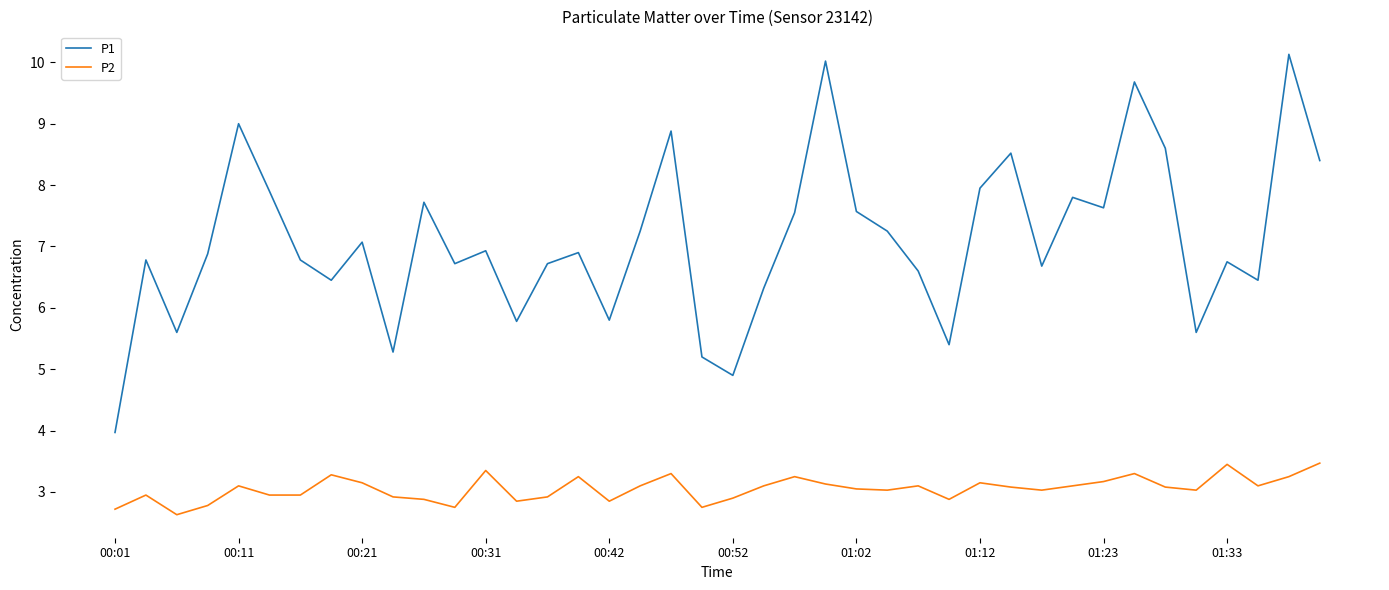

What is the difference between the maximum and second lowest values in the P1 series?

5.2